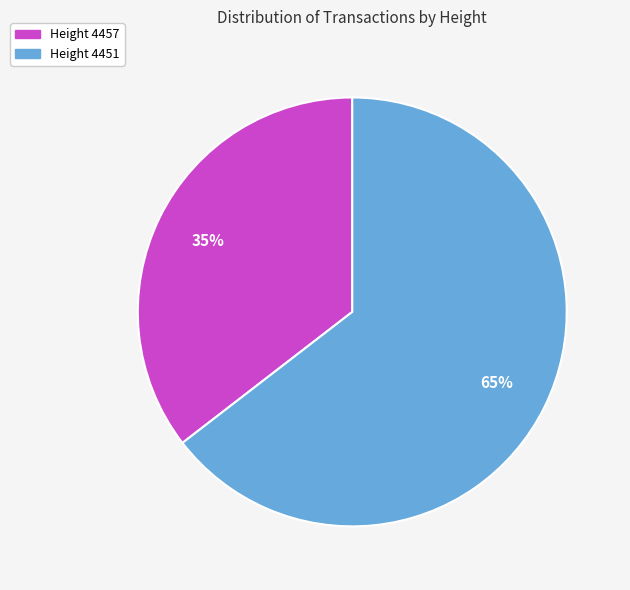

What is the majority slice?

Height 4451